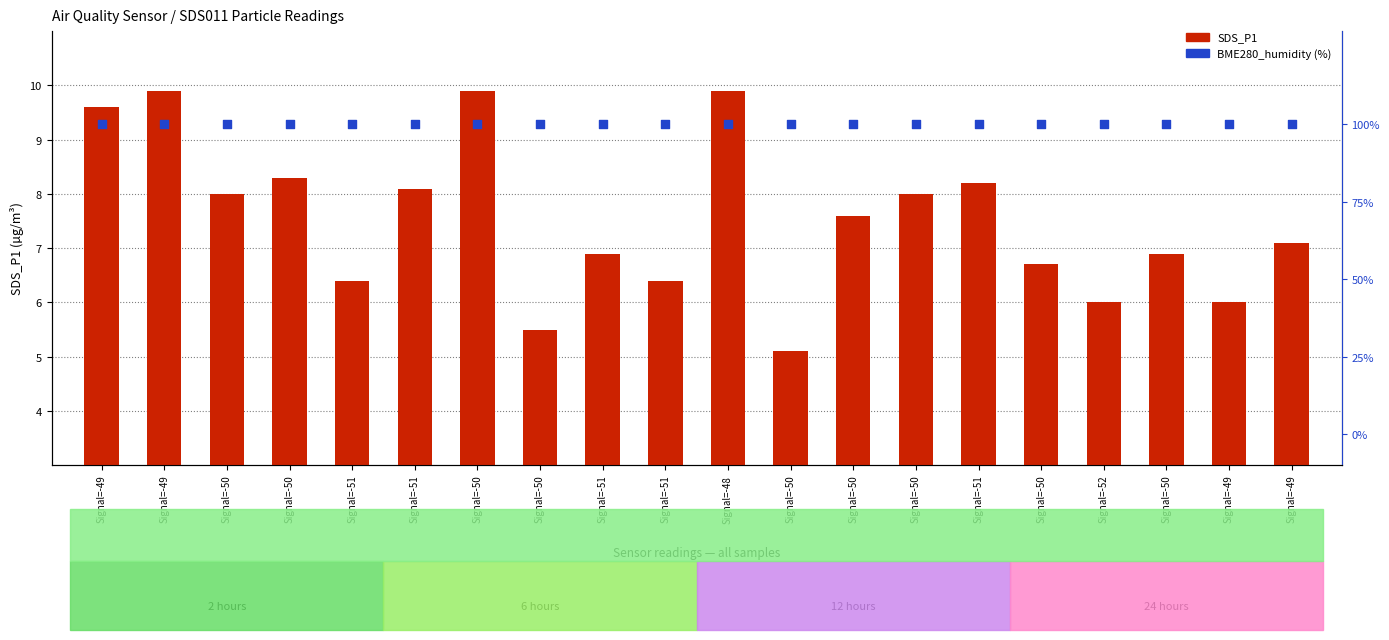

At how many categories does at least one series exceed 37?

20